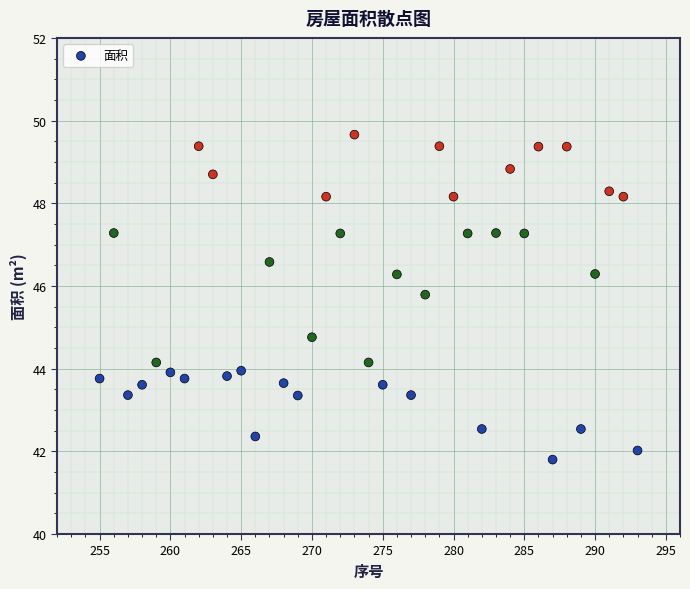

What Y value in the scatter plot is closest to 45?

44.8